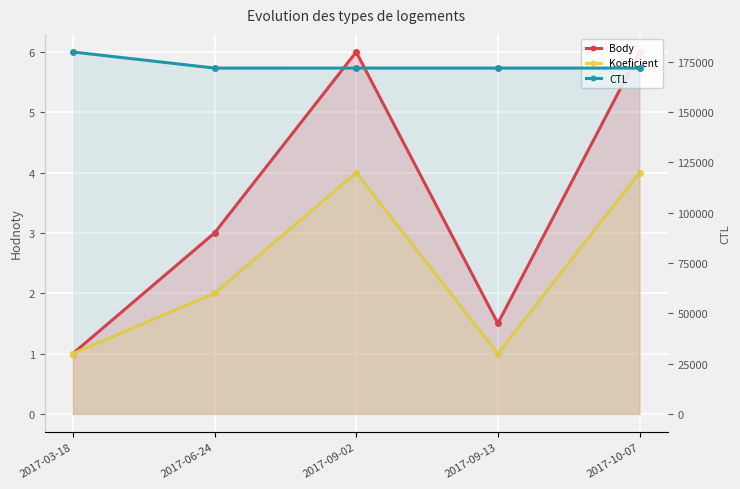

Reading right to left, extract all data points from this chart.

Body: 6.0	1.5	6.0	3.0	1.0
Koeficient: 4.0	1.0	4.0	2.0	1.0
CTL: 171910.0	171909.0	171908.0	171905.0	179906.0